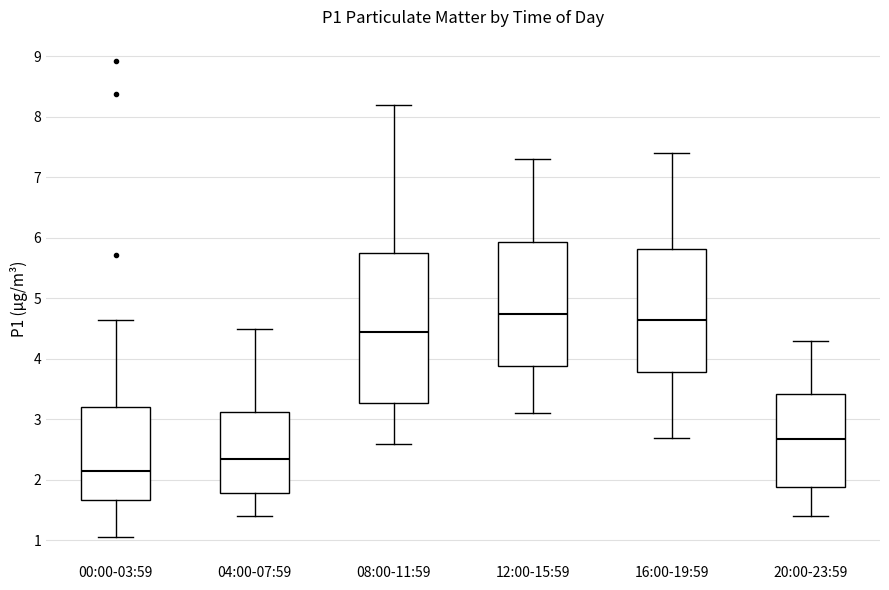

Where is the lower edge of the box for 08:00-11:59 on the y-axis? The values are not printed on the chart, so give them approximately, as read against the axis.

3.3